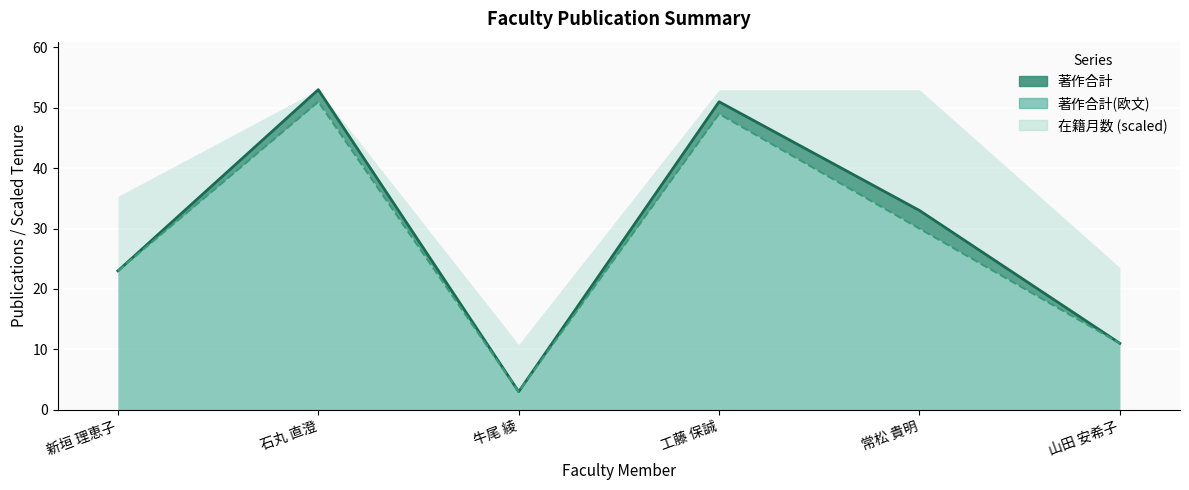

True or false: 著作合計 and 著作合計(欧文) intersect in this chart.

False